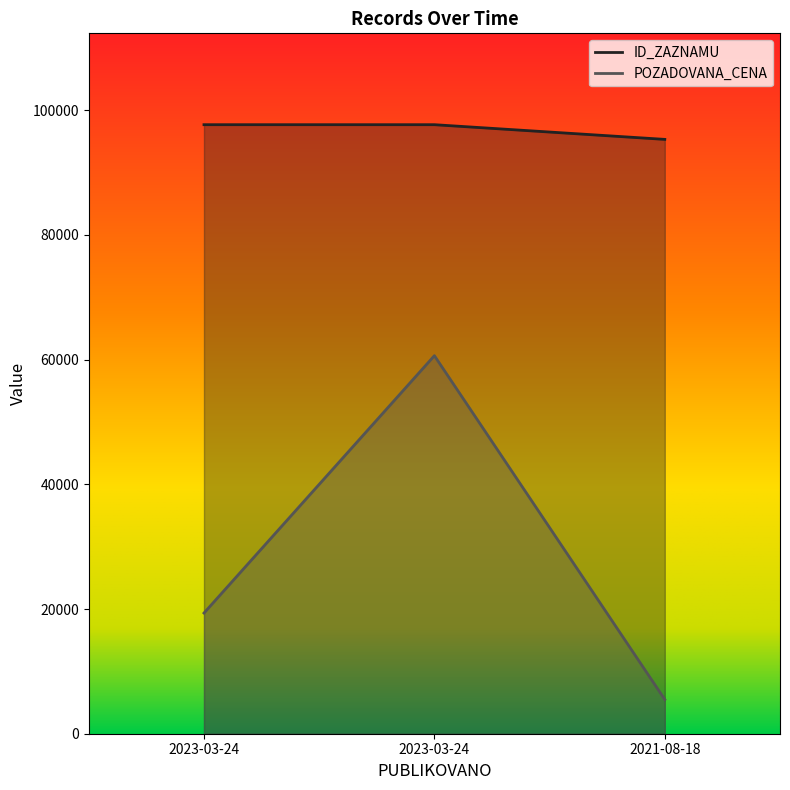

Reading left to right, what are all the values shown in this chart?

ID_ZAZNAMU: 2023-03-24=97672.0	2023-03-24=97673.0	2021-08-18=95317.0
POZADOVANA_CENA: 2023-03-24=19354.0	2023-03-24=60630.0	2021-08-18=5483.1